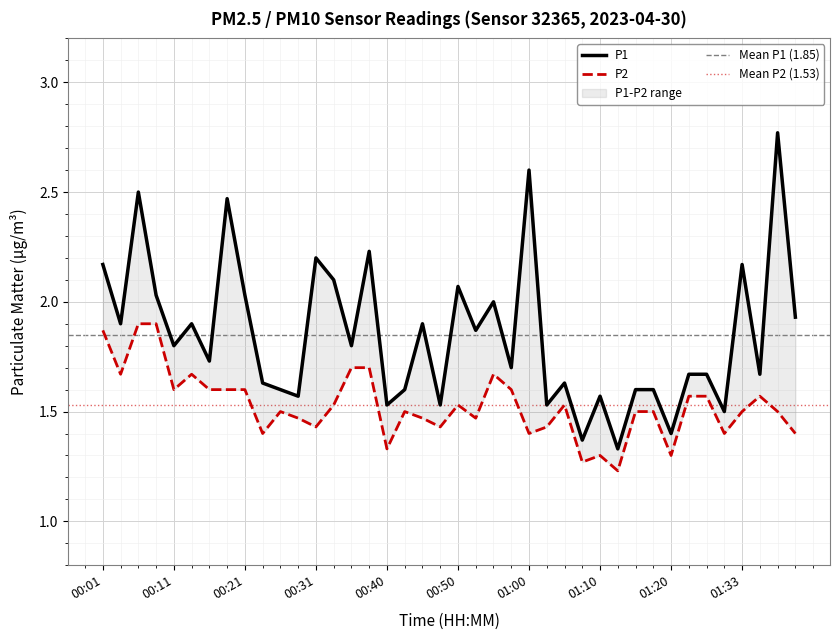

Reading left to right, list all the values displayed in this chart.

P1: 2.2	1.9	2.5	2.0	1.8	1.9	1.7	2.5	2.0	1.6	1.6	1.6	2.2	2.1	1.8	2.2	1.5	1.6	1.9	1.5	2.1	1.9	2.0	1.7	2.6	1.5	1.6	1.4	1.6	1.3	1.6	1.6	1.4	1.7	1.7	1.5	2.2	1.7	2.8	1.9
P2: 1.9	1.7	1.9	1.9	1.6	1.7	1.6	1.6	1.6	1.4	1.5	1.5	1.4	1.5	1.7	1.7	1.3	1.5	1.5	1.4	1.5	1.5	1.7	1.6	1.4	1.4	1.5	1.3	1.3	1.2	1.5	1.5	1.3	1.6	1.6	1.4	1.5	1.6	1.5	1.4